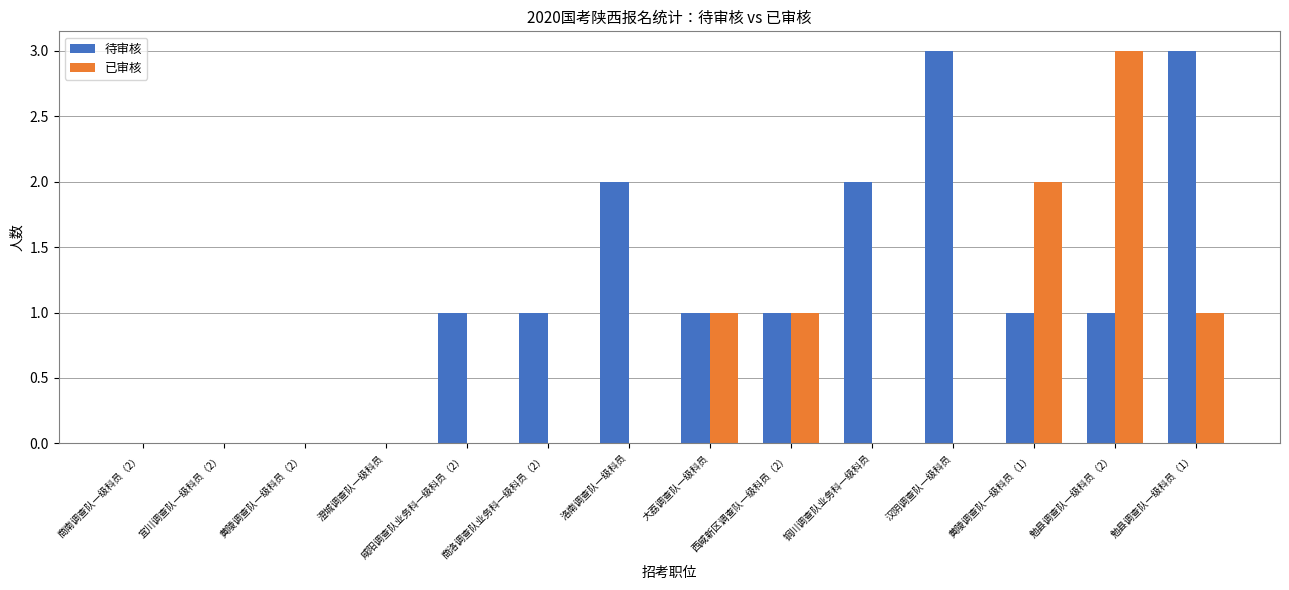

Is the value of 已审核 at 商南调查队一级科员（2） greater than the value of 待审核 at 大荔调查队一级科员?

No